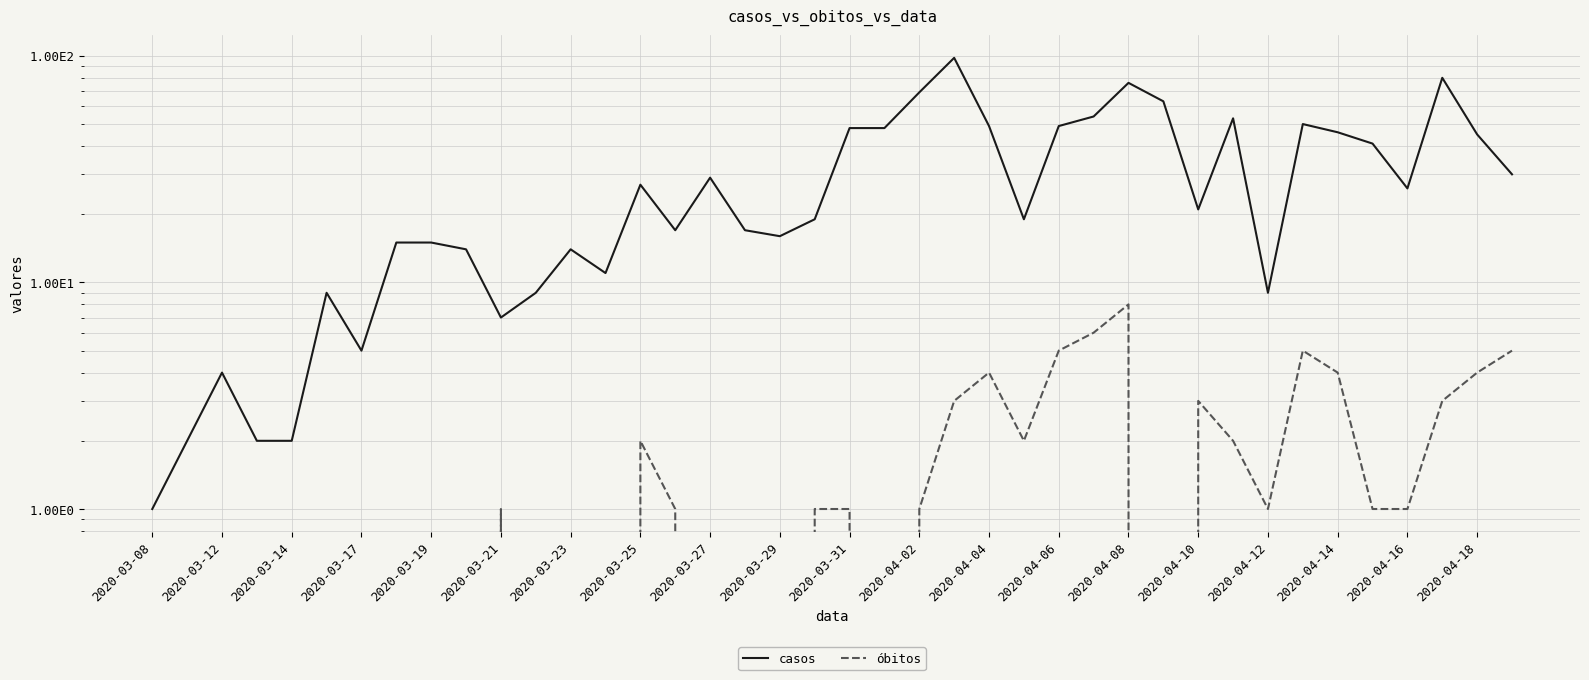

At which label does casos reach its minimum?

2020-03-08